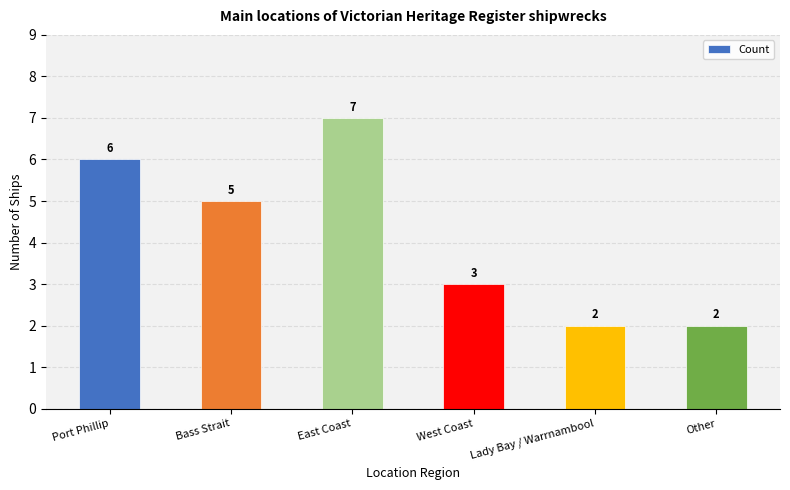

Reading left to right, list all the values displayed in this chart.

Port Phillip=6	Bass Strait=5	East Coast=7	West Coast=3	Lady Bay / Warrnambool=2	Other=2